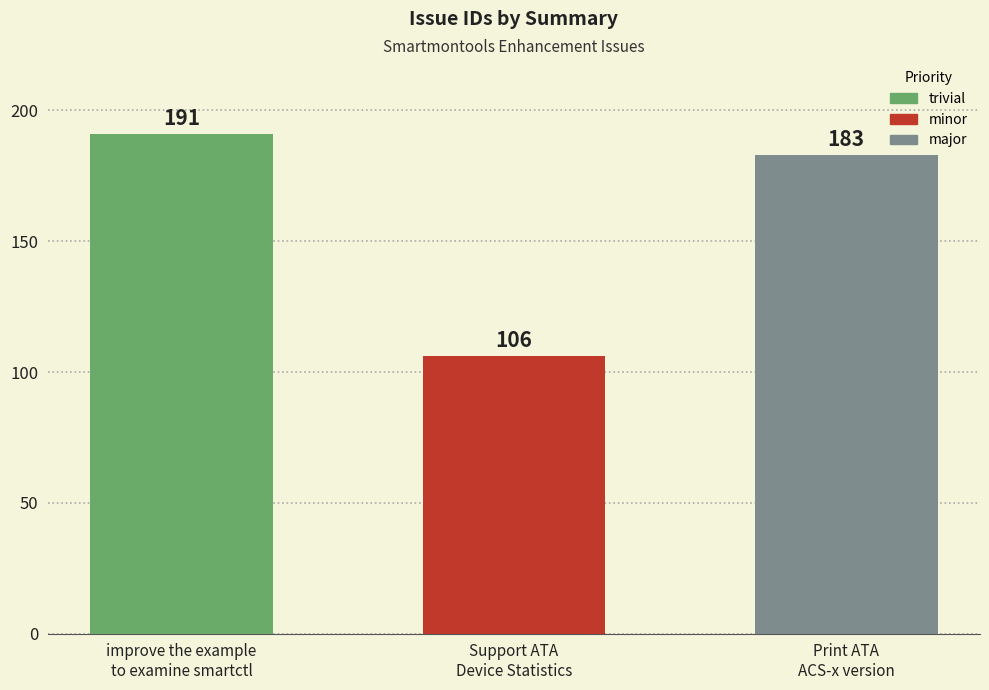

At which category does the chart reach its peak across all series?

improve the example
to examine smartctl